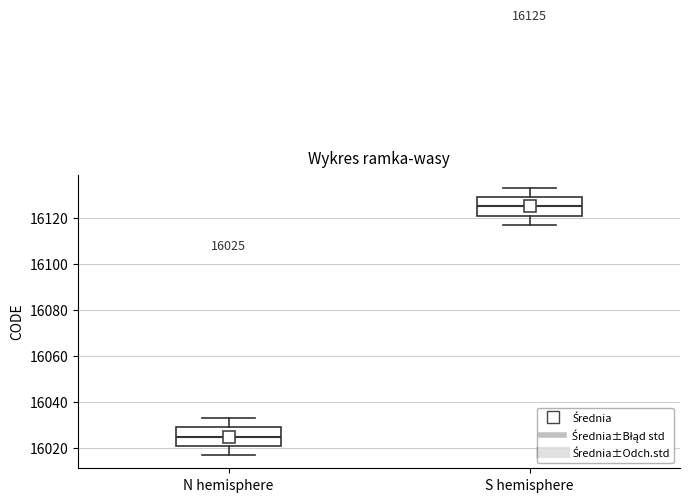

Which box has the highest median line?

S hemisphere